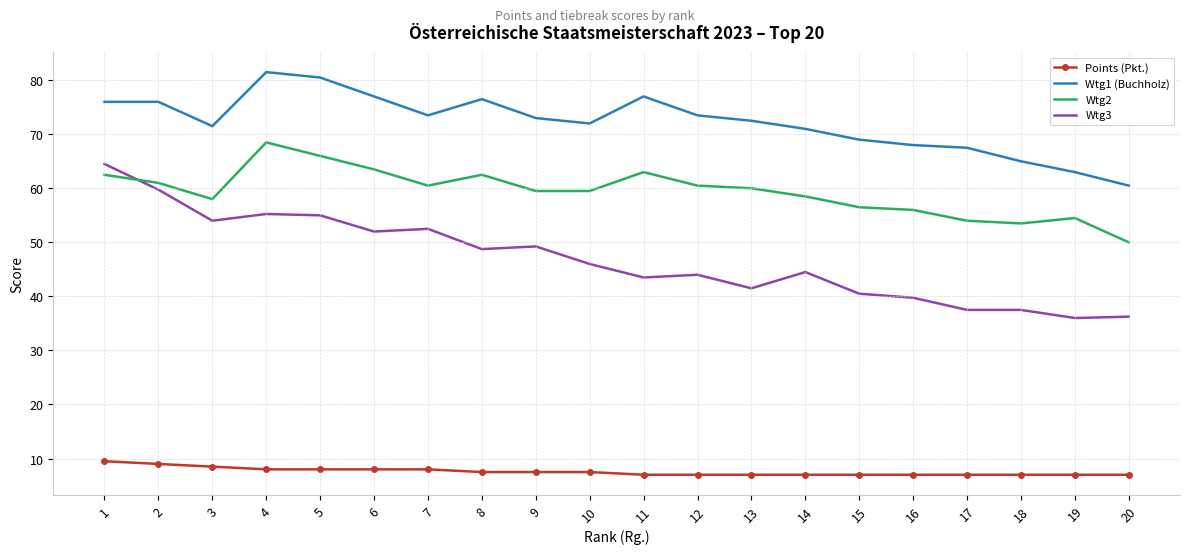

What is the sum of the Wtg2 values at 11 and 17?

117.0